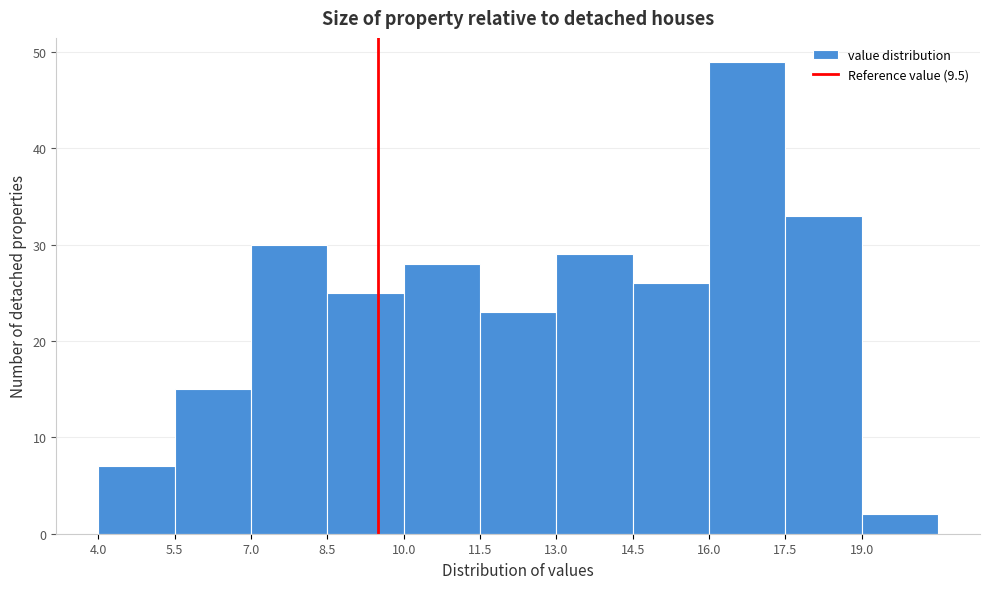

Reading left to right, transcribe this chart: for each bar, give the range it covers on the x-axis and its height. Neither the bar edges nor the heights are printed on the chart, so give them approximately, as read against the axes.

4.0 to 5.5: 7
5.5 to 7.0: 15
7.0 to 8.5: 30
8.5 to 10.0: 25
10.0 to 11.5: 28
11.5 to 13.0: 23
13.0 to 14.5: 29
14.5 to 16.0: 26
16.0 to 17.5: 49
17.5 to 19.0: 33
19.0 to 20.5: 2